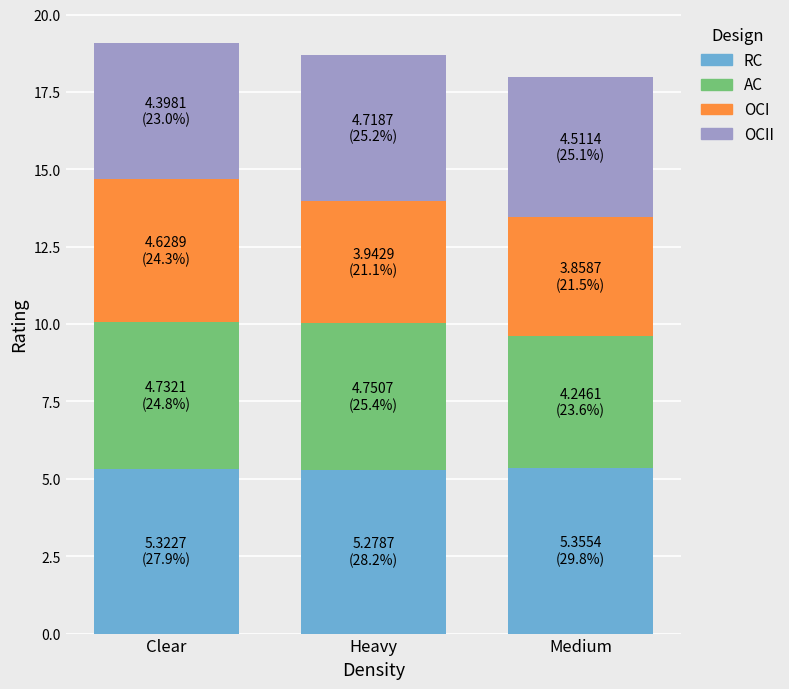

Are the bars horizontal?

No